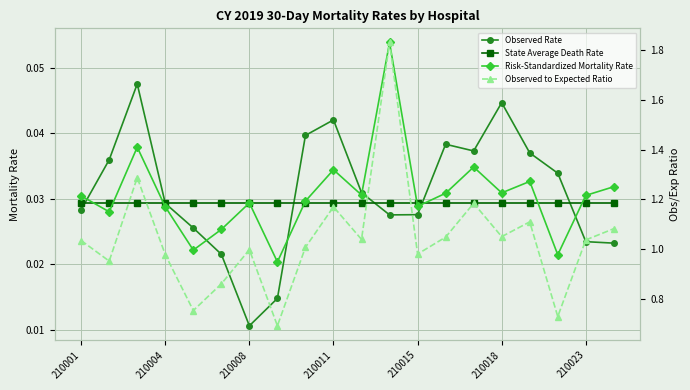

At which category is the sum across all series the highest?

11